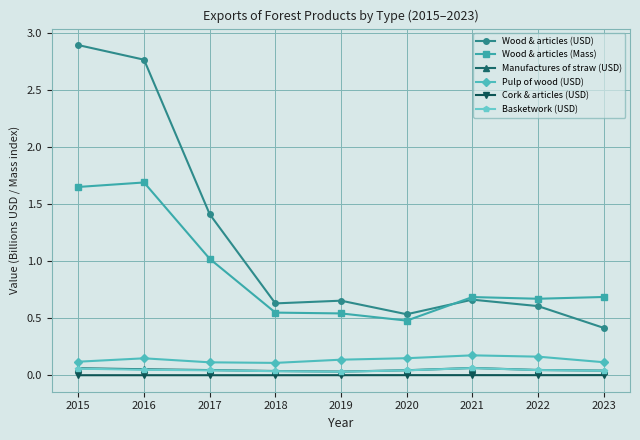

Is it true that Wood & articles (USD) equals 0.7 at 2021?

True